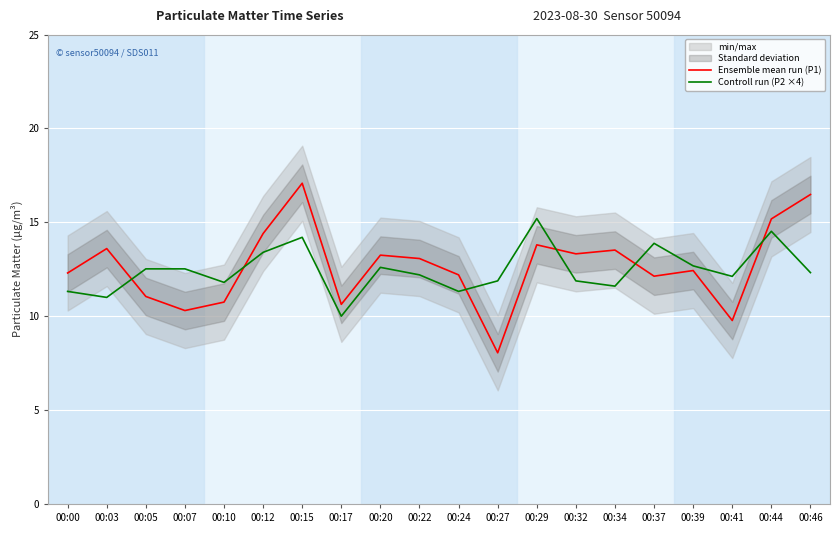

What is the maximum value for Ensemble mean run (P1)?

17.1